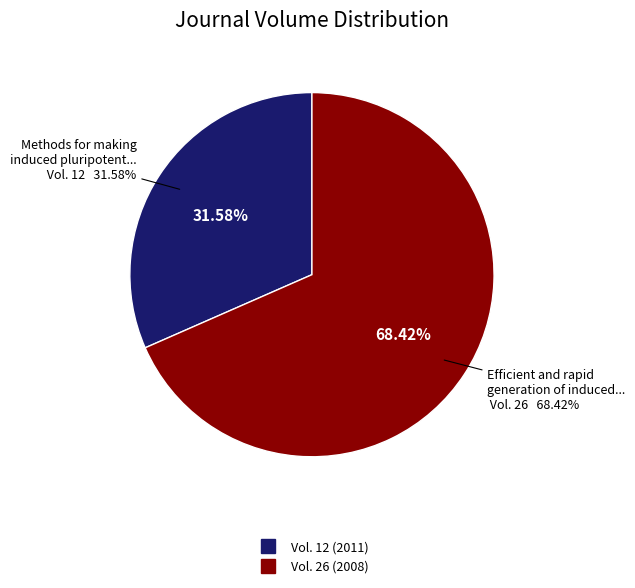

To the nearest percent, what percentage of the pie is Efficient and rapid generation of induced pluripotent stem cells?

68%